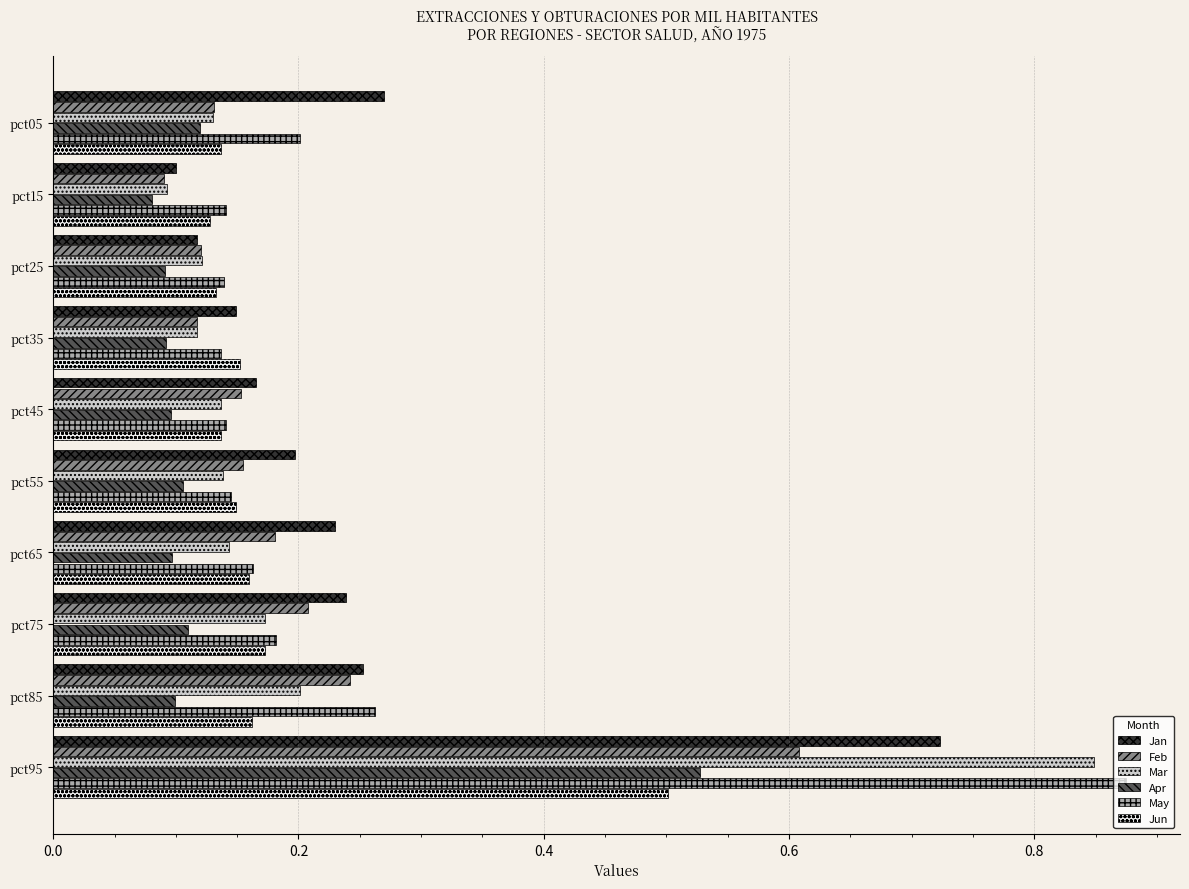

How many Jun values are between 0 and 1?

10